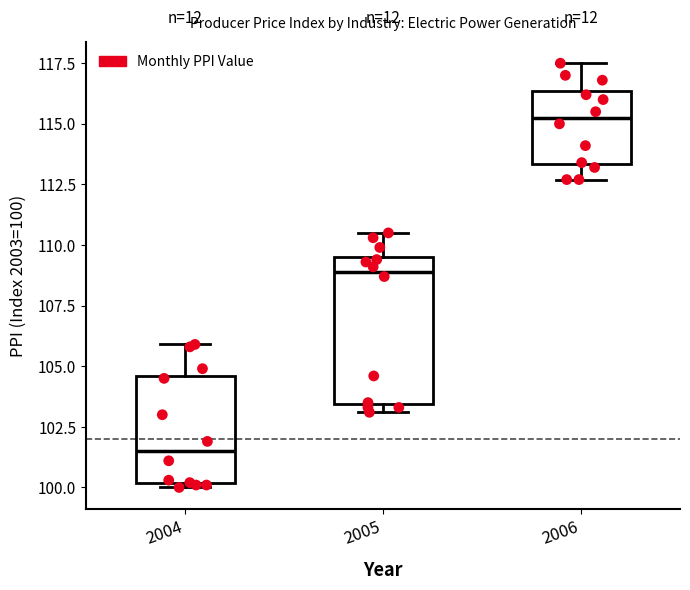

Reading left to right, read every box against the y-axis: the position of its median line, the range the box covers, and the ends of its whiskers. The values are not printed on the chart, so give them approximately, as read against the axis.

2004: median 101.5, box 100.0 to 104.5, whiskers 100.0 (just below the box's lower edge) to 106.0
2005: median 109.0, box 103.5 to 109.5, whiskers 103.0 to 110.5
2006: median 115.5, box 113.5 to 116.5, whiskers 112.5 to 117.5